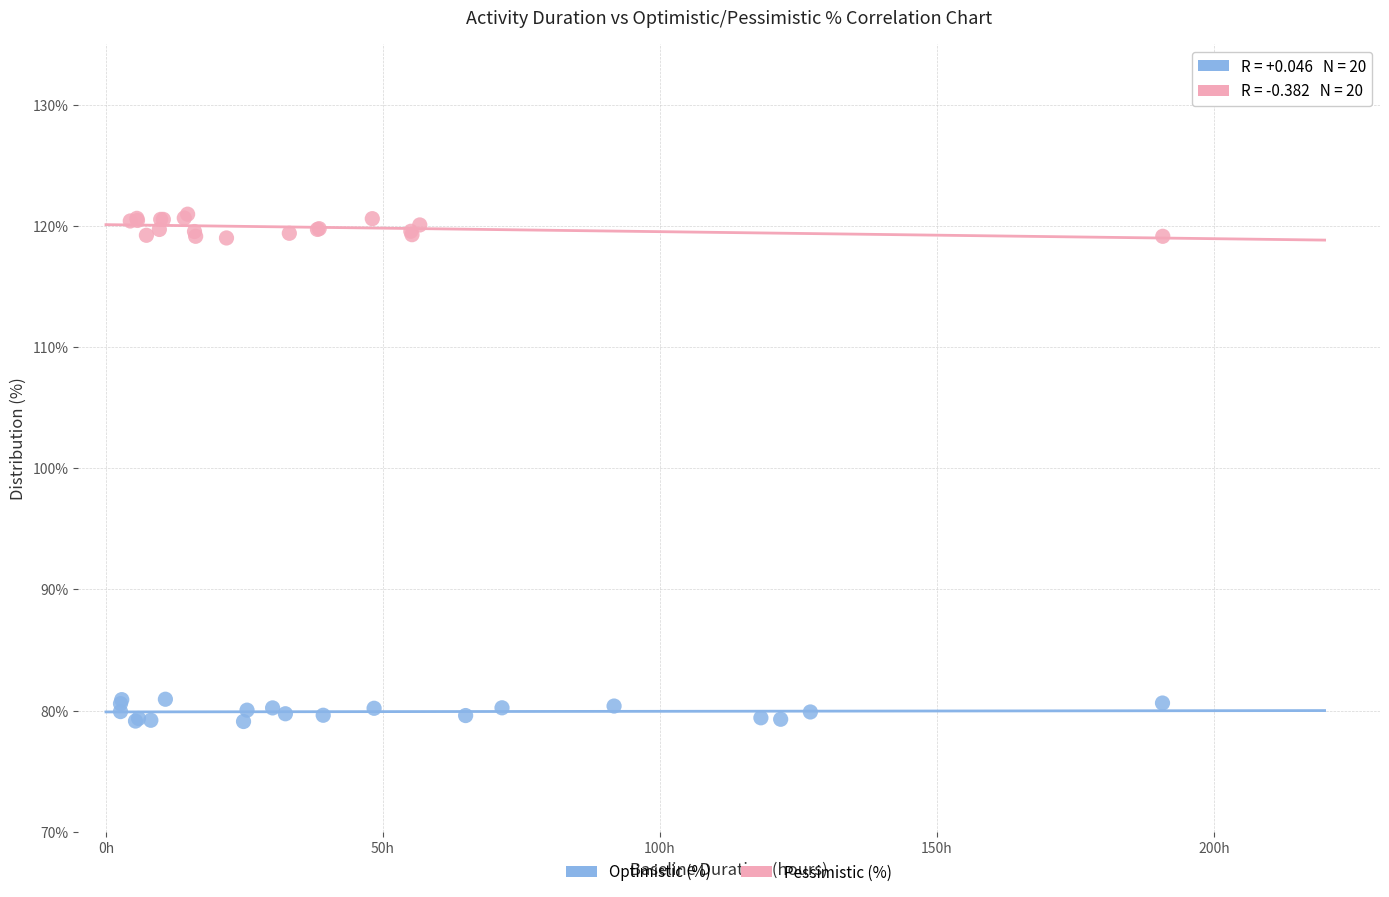

Which series reaches the minimum Y coordinate?

Optimistic (%)